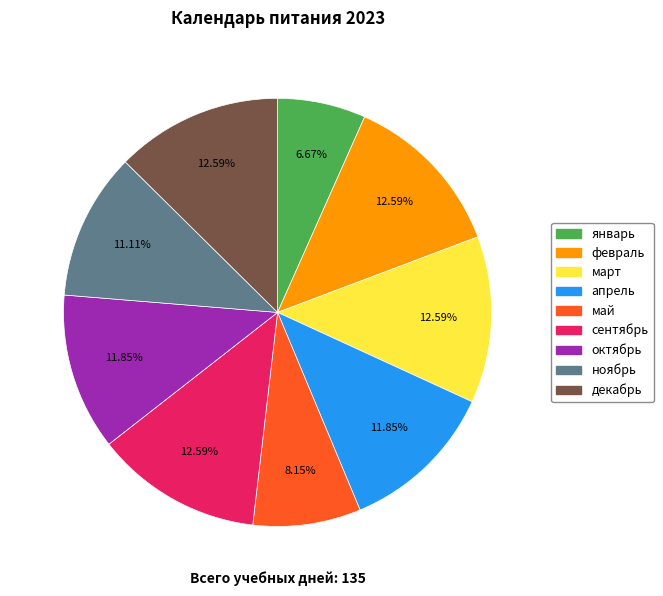

Which has a higher value, май or октябрь?

октябрь